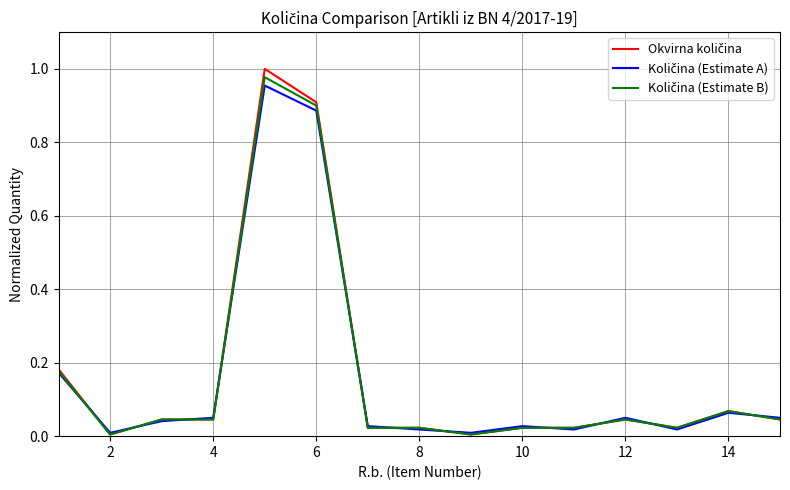

What is the average value of the Okvirna količina series?

0.2